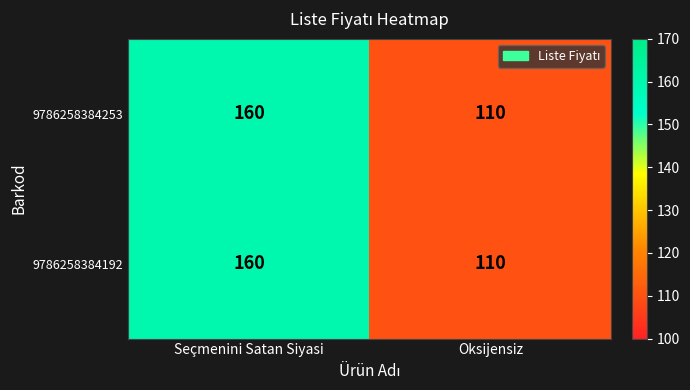

Count the number of data series in this chart.

2